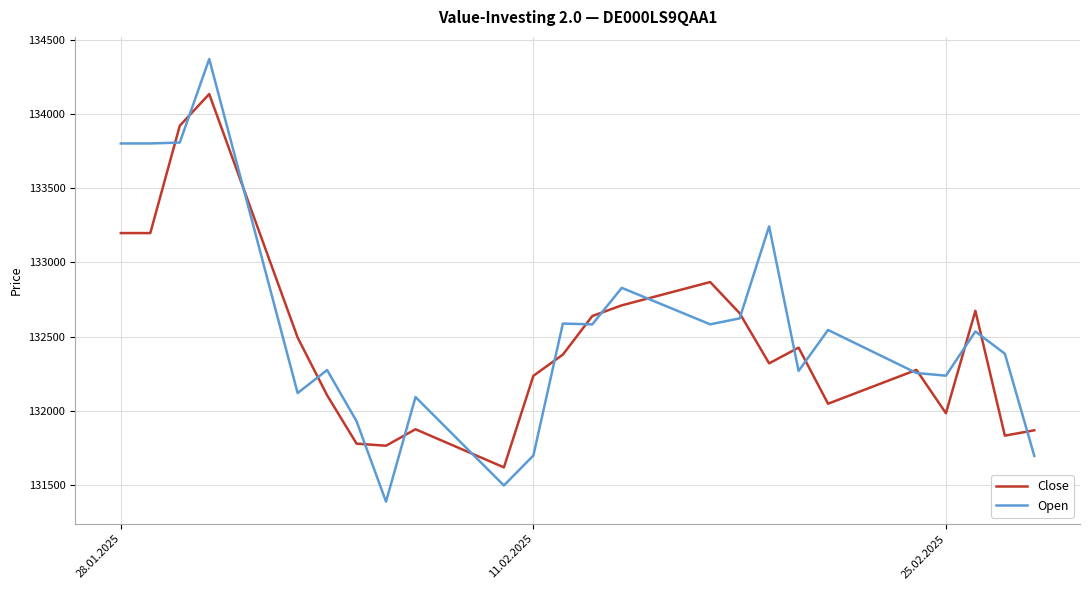

What is the minimum value for Open?

131387